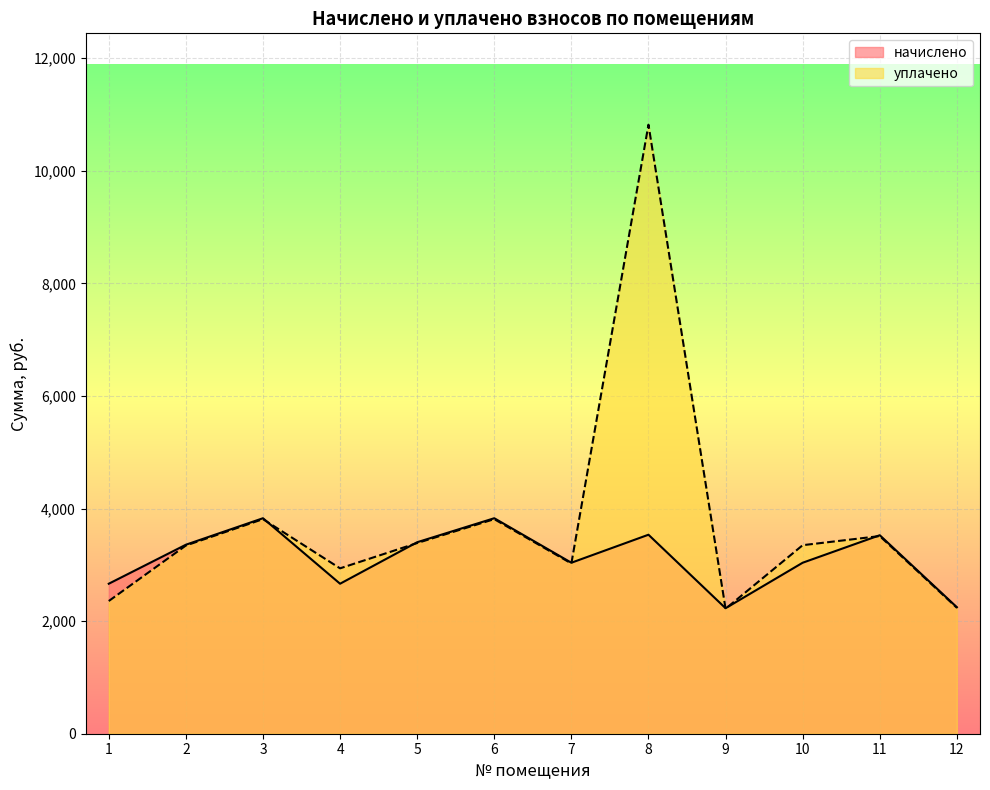

Is it true that уплачено equals 2170.9 at 5?

False